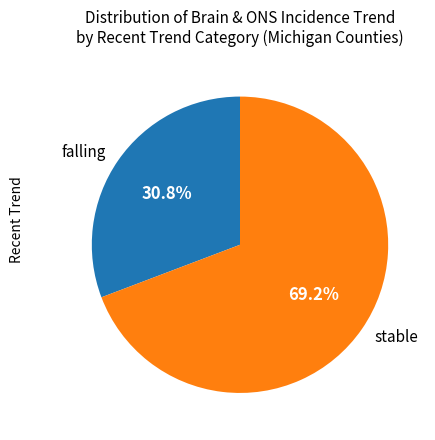

Rank the categories by value from lowest to highest.

falling, stable